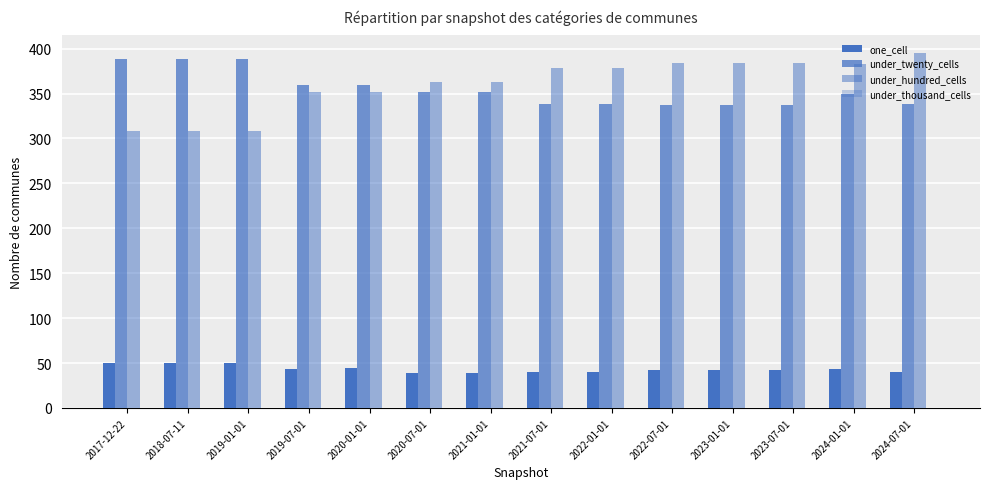

What is the label of the 4th bar from the left?

2019-07-01